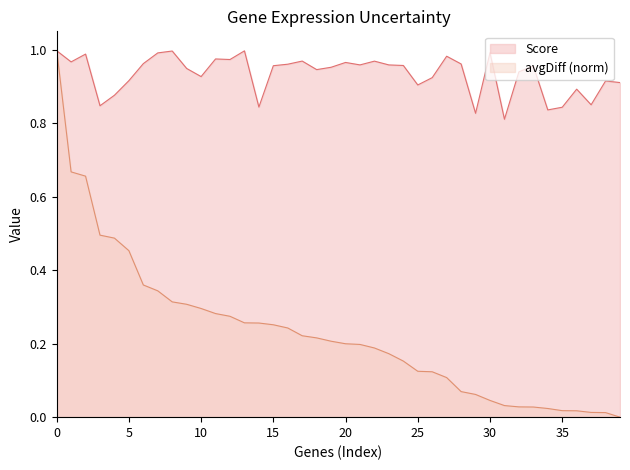

What are all the series names shown in the legend?

Score, avgDiff (norm)